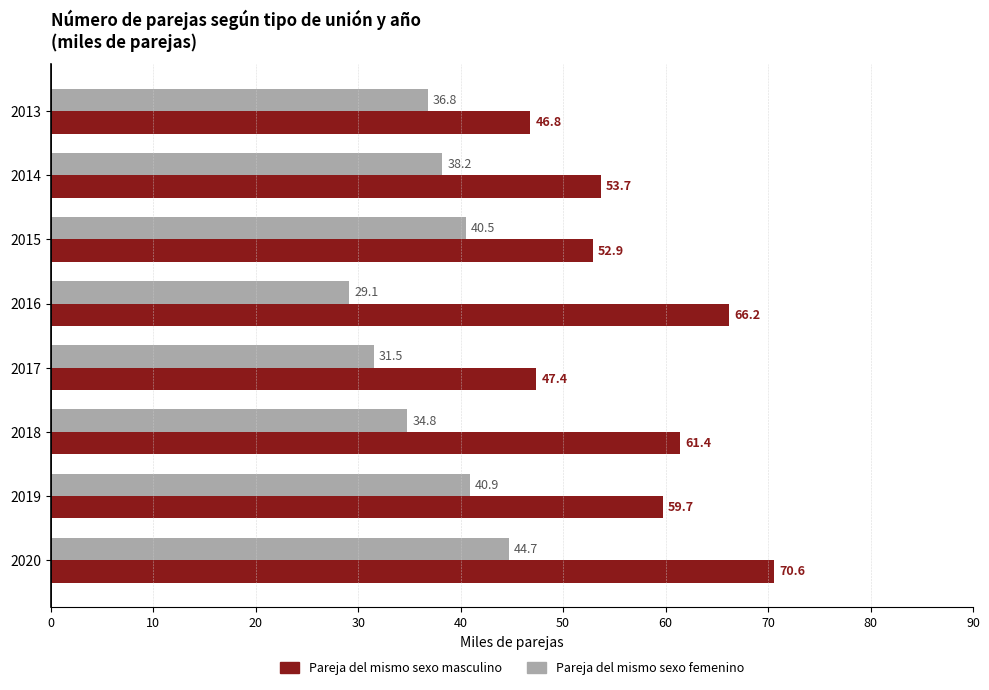

What is the maximum value shown in the chart?

70.6